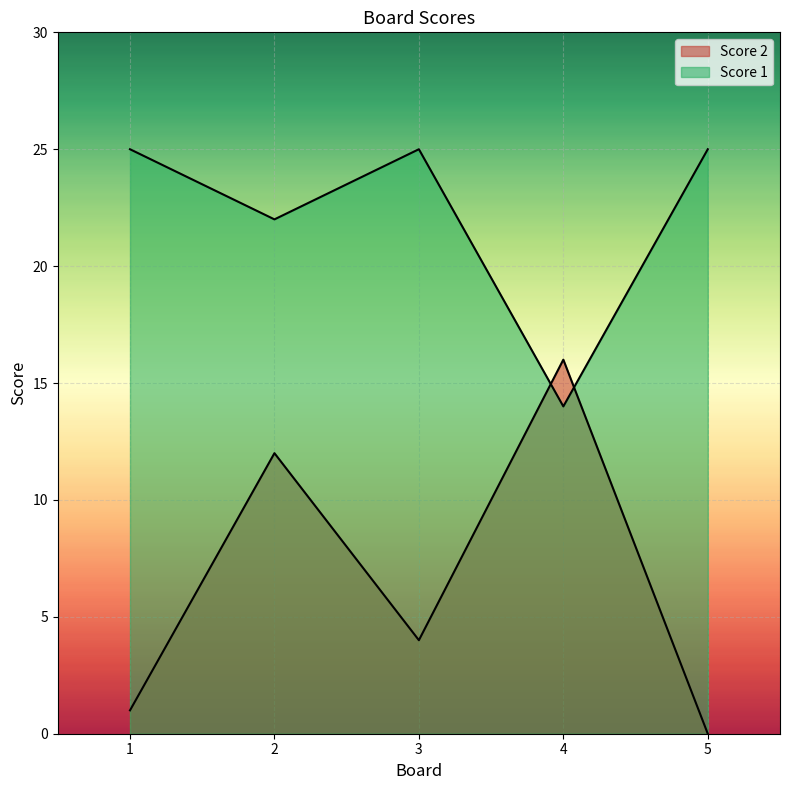

Read the Score 1 value at 4.

14